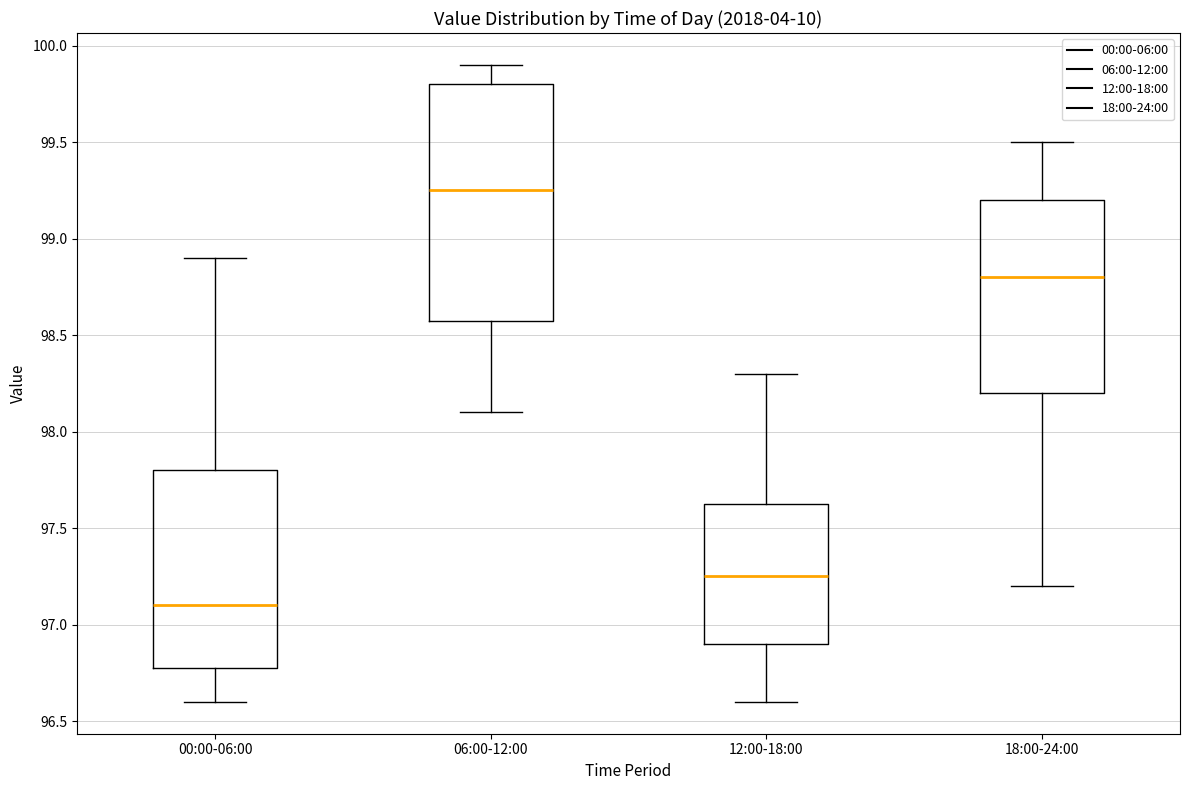

Reading left to right, read every box against the y-axis: the position of its median line, the range the box covers, and the ends of its whiskers. The values are not printed on the chart, so give them approximately, as read against the axis.

00:00-06:00: median 97.10, box 96.80 to 97.80, whiskers 96.60 to 98.90
06:00-12:00: median 99.25, box 98.60 to 99.80, whiskers 98.10 to 99.90
12:00-18:00: median 97.25, box 96.90 to 97.65, whiskers 96.60 to 98.30
18:00-24:00: median 98.80, box 98.20 to 99.20, whiskers 97.20 to 99.50